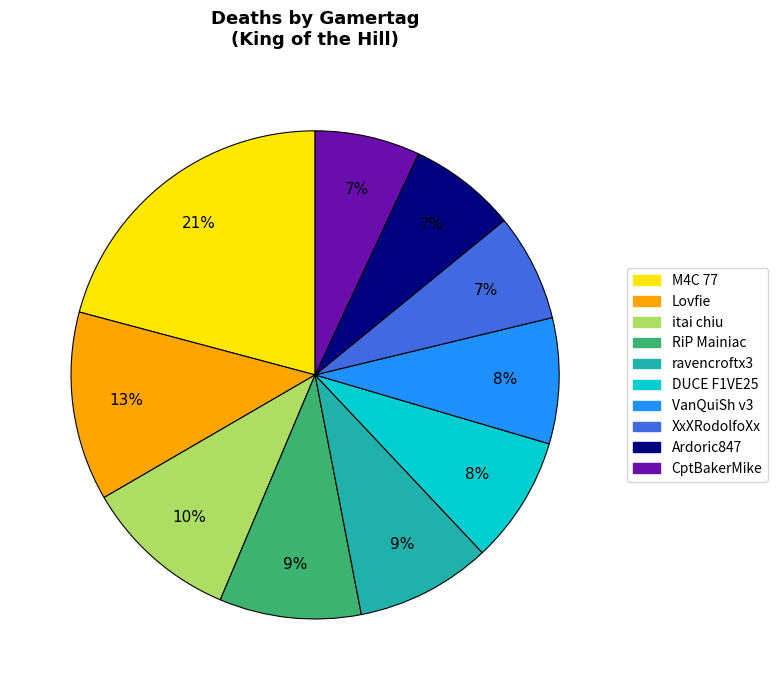

How many segments does this pie chart have?

10